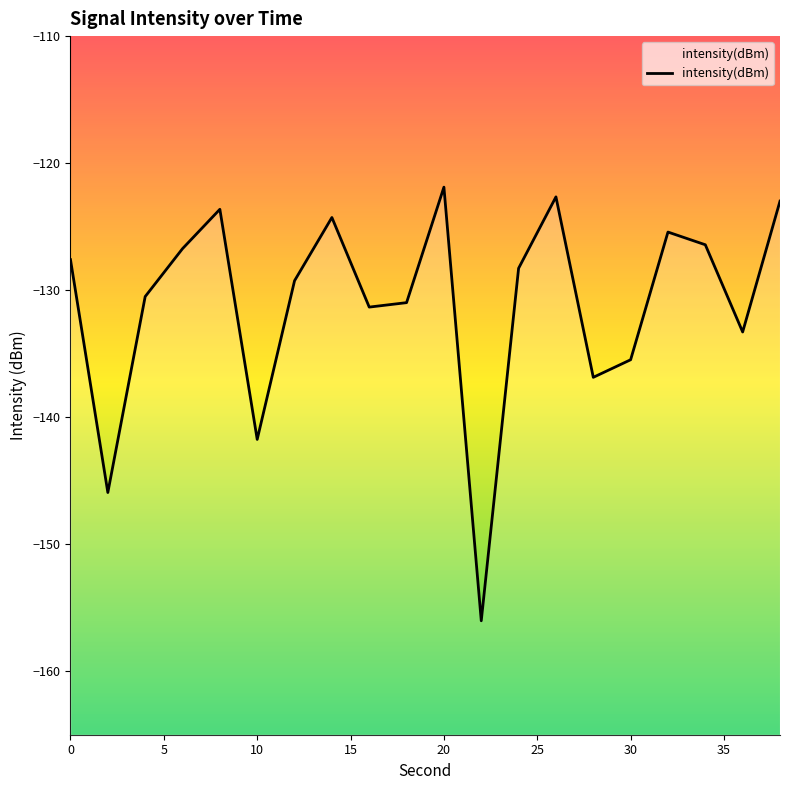

What is the smallest value displayed?

-156.0